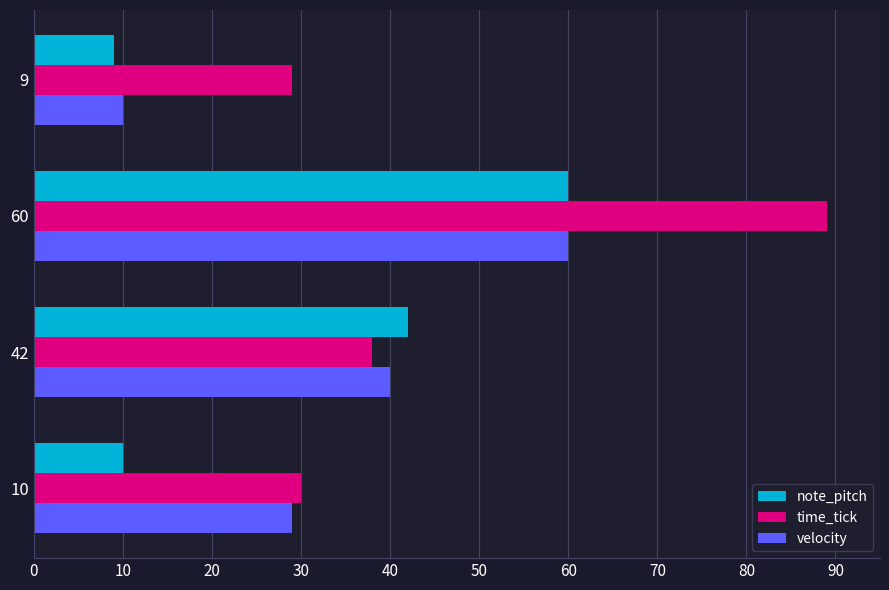

Which series changed the most between 10 and 9?

velocity